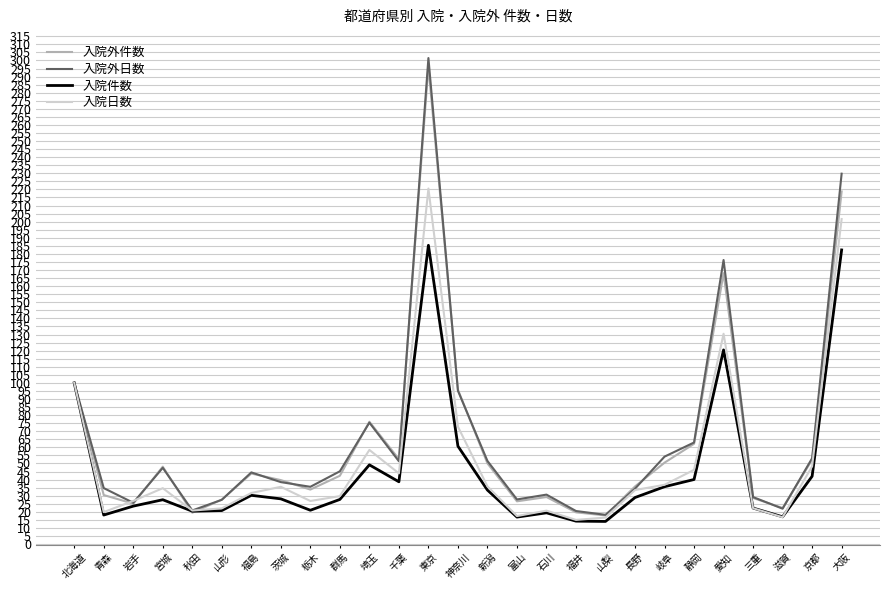

What is the difference between the highest and lowest values at 京都?

11.2